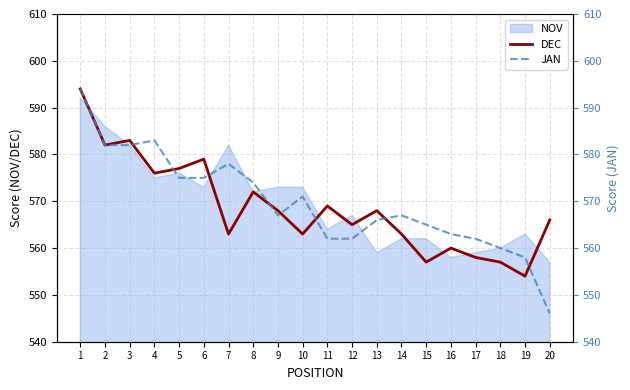

How many interior local valleys does the JAN series have?

1